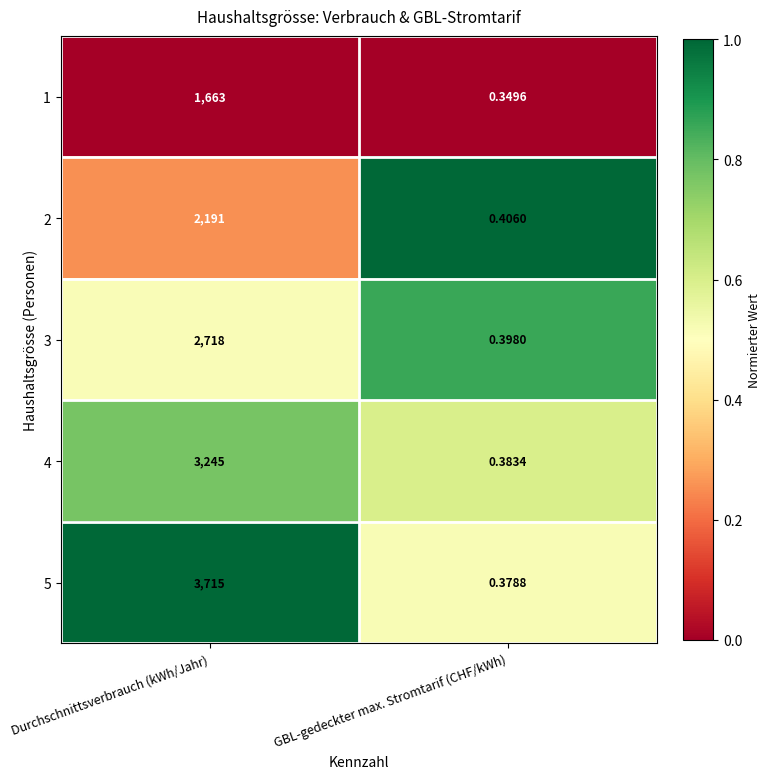

Which series has the widest spread of values?

5